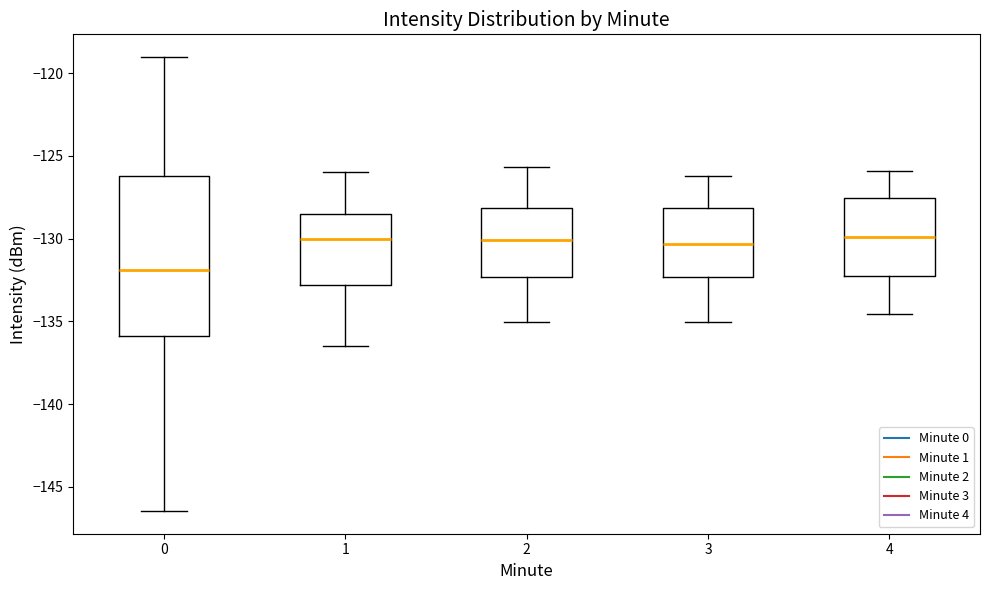

Reading left to right, transcribe this box plot: for each box, give where its median line is, the range the box spans, and where its two whiskers end, as read against the y-axis. The values are not printed on the chart, so give them approximately, as read against the axis.

0: median -132.0, box -136.0 to -126.0, whiskers -146.5 to -119.0
1: median -130.0, box -133.0 to -128.5, whiskers -136.5 to -126.0
2: median -130.0, box -132.5 to -128.0, whiskers -135.0 to -125.5
3: median -130.5, box -132.5 to -128.0, whiskers -135.0 to -126.0
4: median -130.0, box -132.0 to -127.5, whiskers -134.5 to -126.0